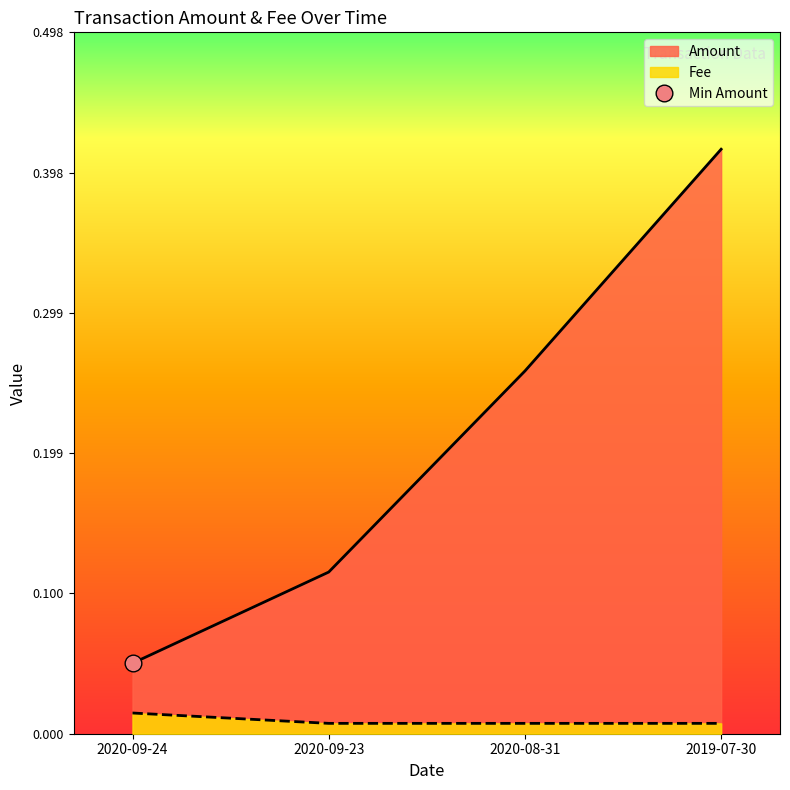

Rank the series at 2020-09-24 from lowest to highest value.

Fee, Amount